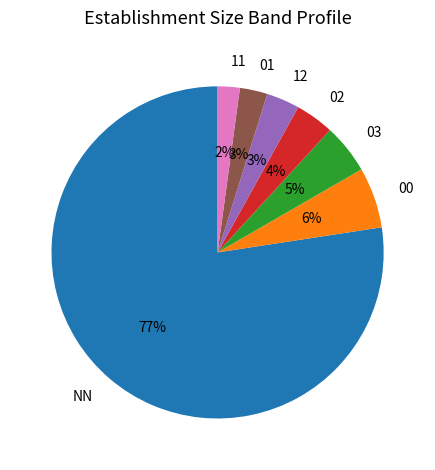

To the nearest percent, what is the difference between the largest and smallest slice percentages?

75%